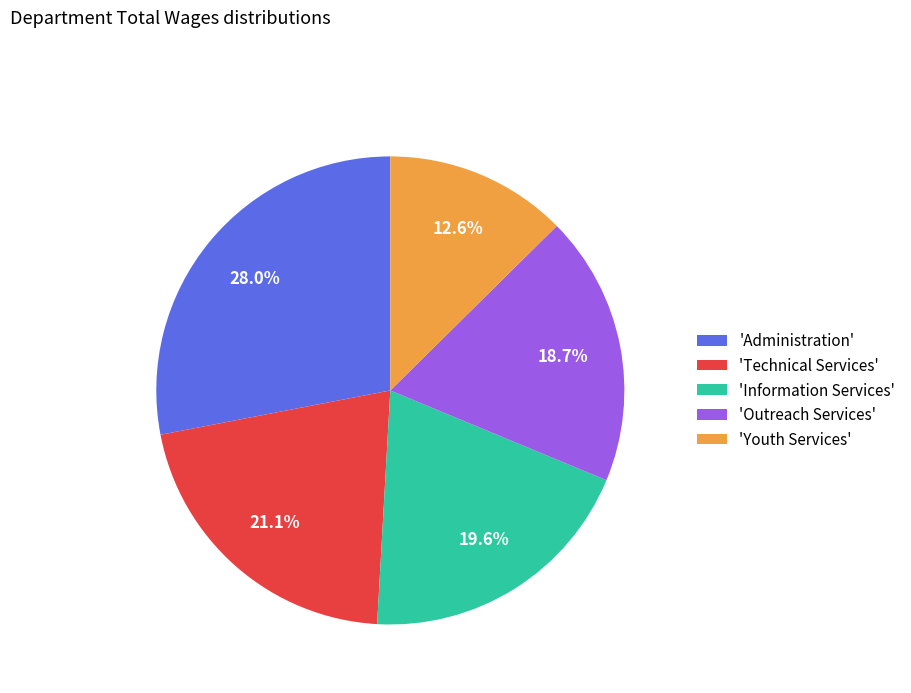

What is the ratio of the value at 'Administration' to the value at 'Technical Services'?

1.3